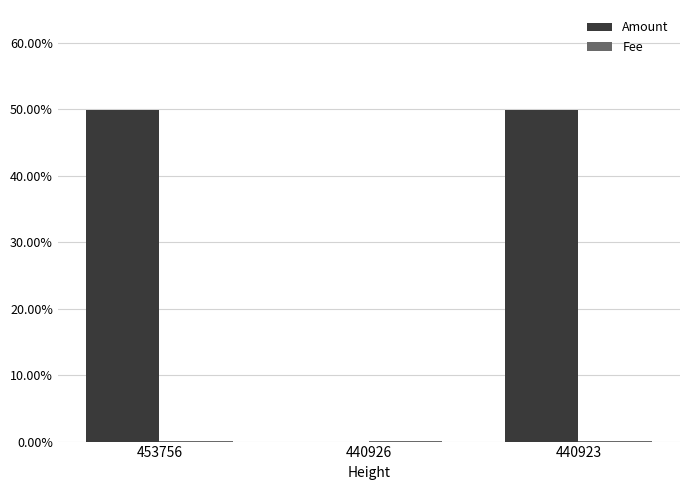

Are the bars horizontal?

No